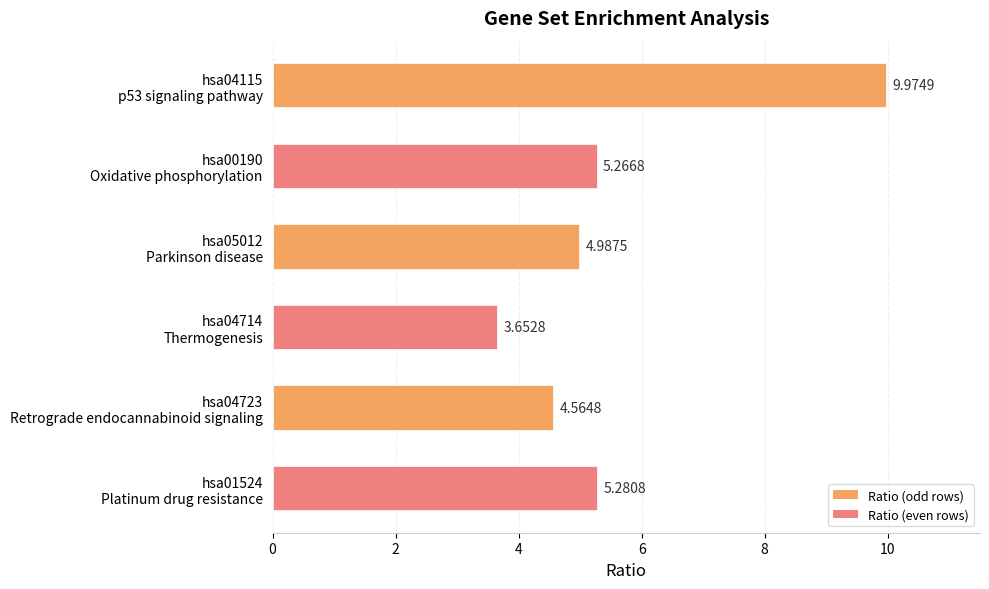

What is the sum of all values?

33.7